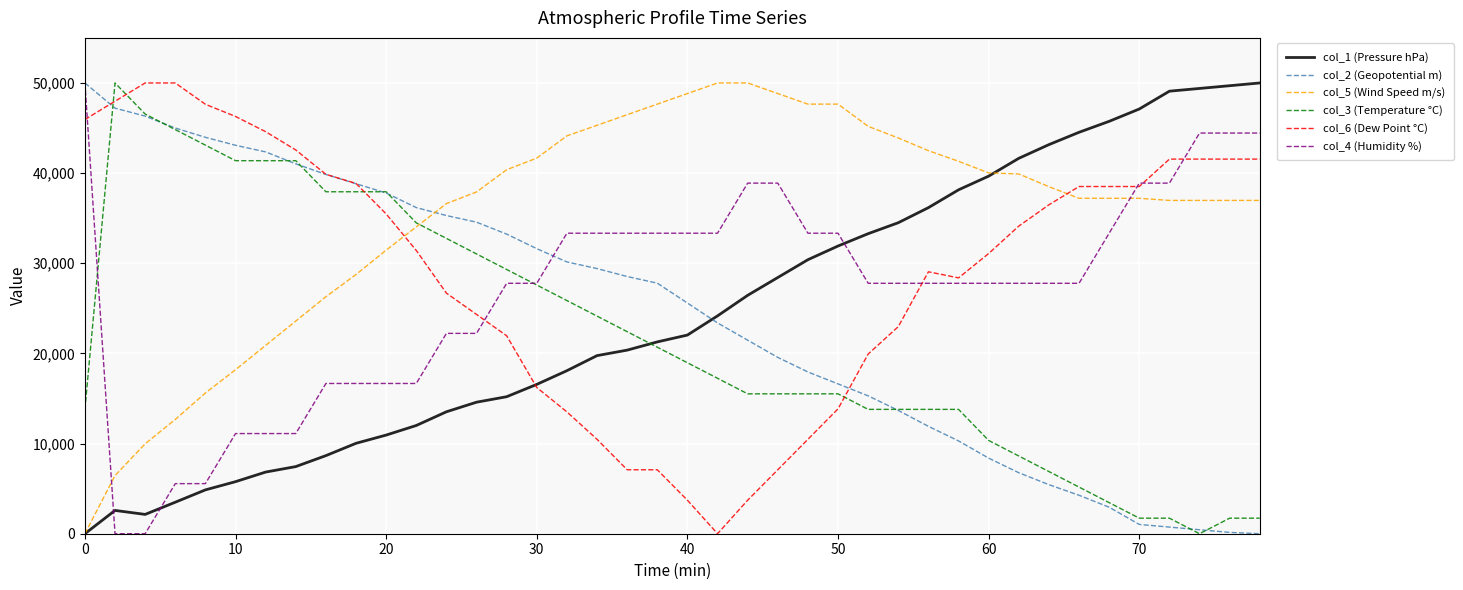

What is the difference between the maximum and second lowest values in the col_4 (Humidity %) series?

50000.0